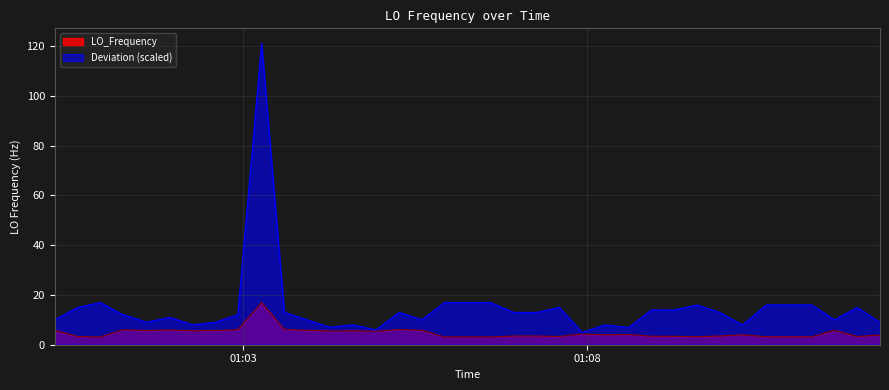

What is the maximum value shown in the chart?

121.0